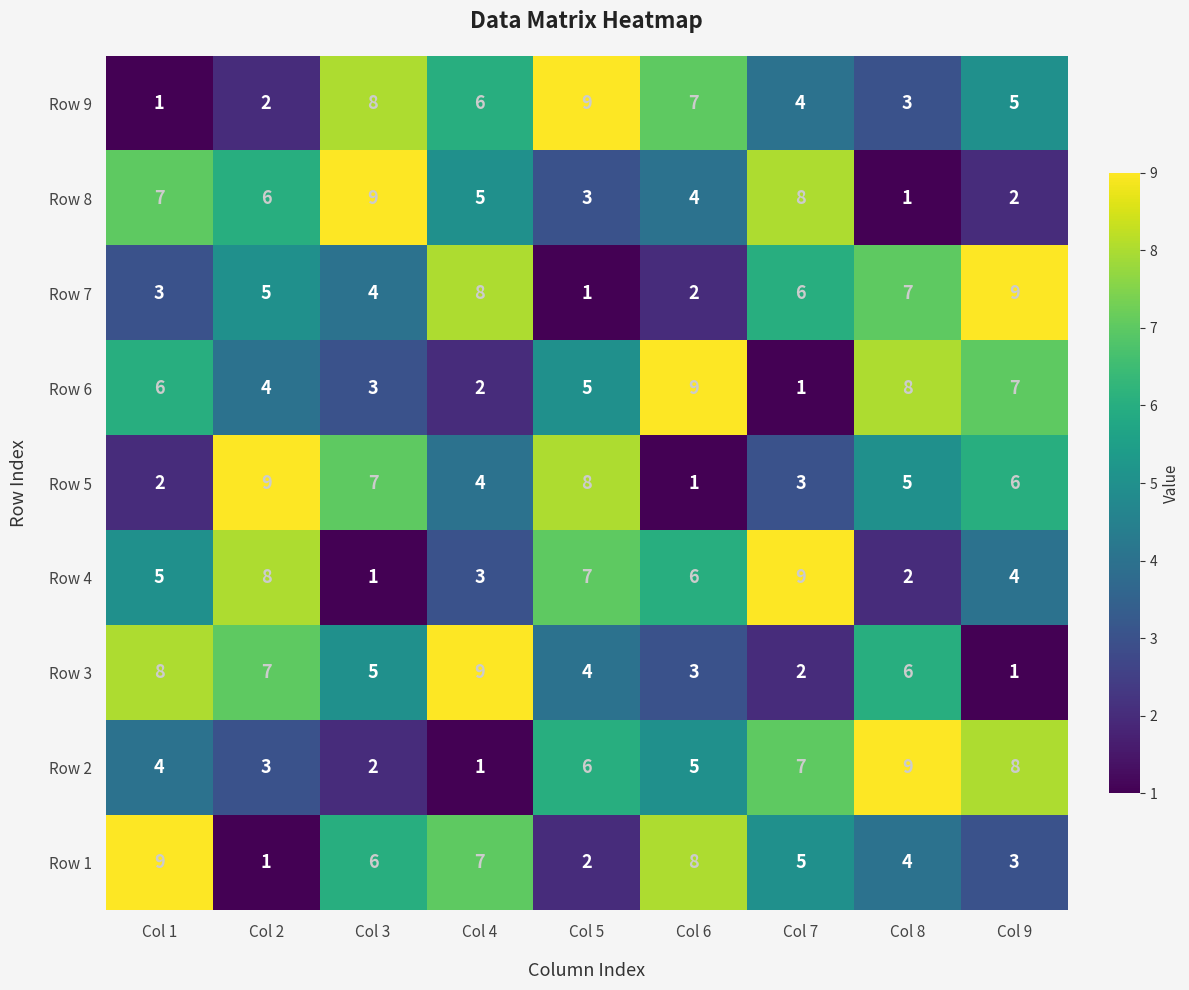

At Col 6, list the series in order from largest to smallest.

Row 6, Row 1, Row 9, Row 4, Row 2, Row 8, Row 3, Row 7, Row 5